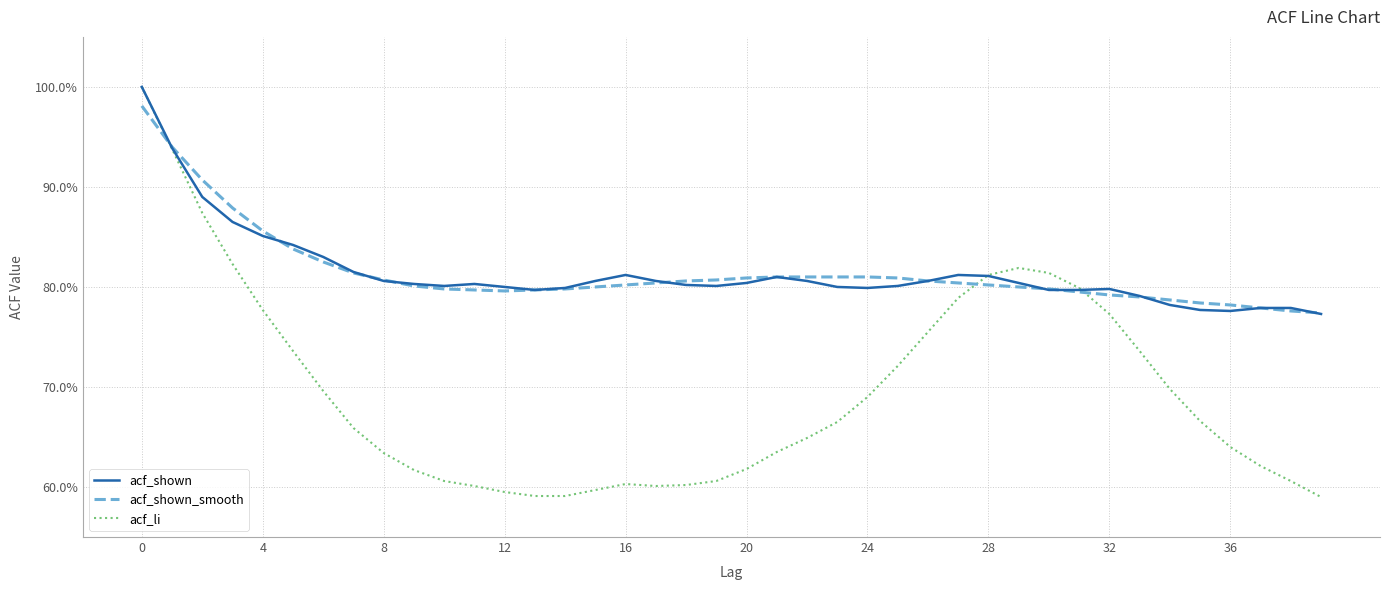

Is this an area chart (filled region under the line)?

No